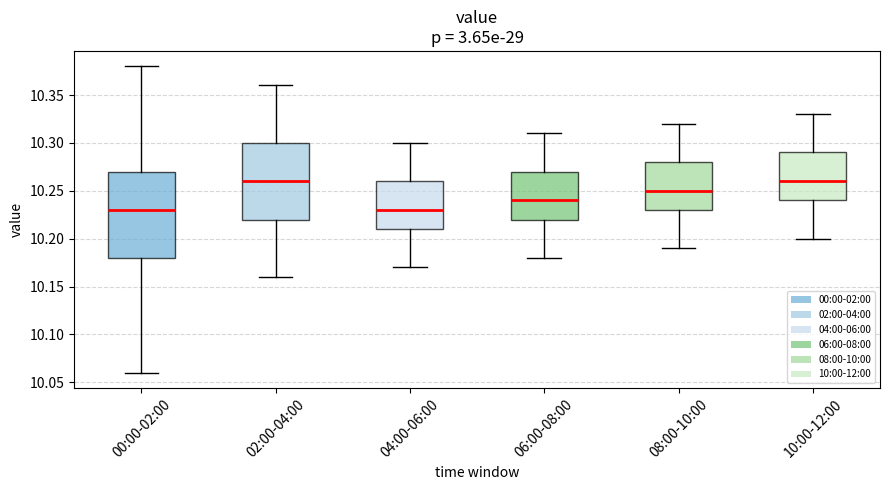

Reading left to right, read every box against the y-axis: the position of its median line, the range the box covers, and the ends of its whiskers. The values are not printed on the chart, so give them approximately, as read against the axis.

00:00-02:00: median 10.23, box 10.18 to 10.27, whiskers 10.06 to 10.38
02:00-04:00: median 10.26, box 10.22 to 10.30, whiskers 10.16 to 10.36
04:00-06:00: median 10.23, box 10.21 to 10.26, whiskers 10.17 to 10.30
06:00-08:00: median 10.24, box 10.22 to 10.27, whiskers 10.18 to 10.31
08:00-10:00: median 10.25, box 10.23 to 10.28, whiskers 10.19 to 10.32
10:00-12:00: median 10.26, box 10.24 to 10.29, whiskers 10.20 to 10.33